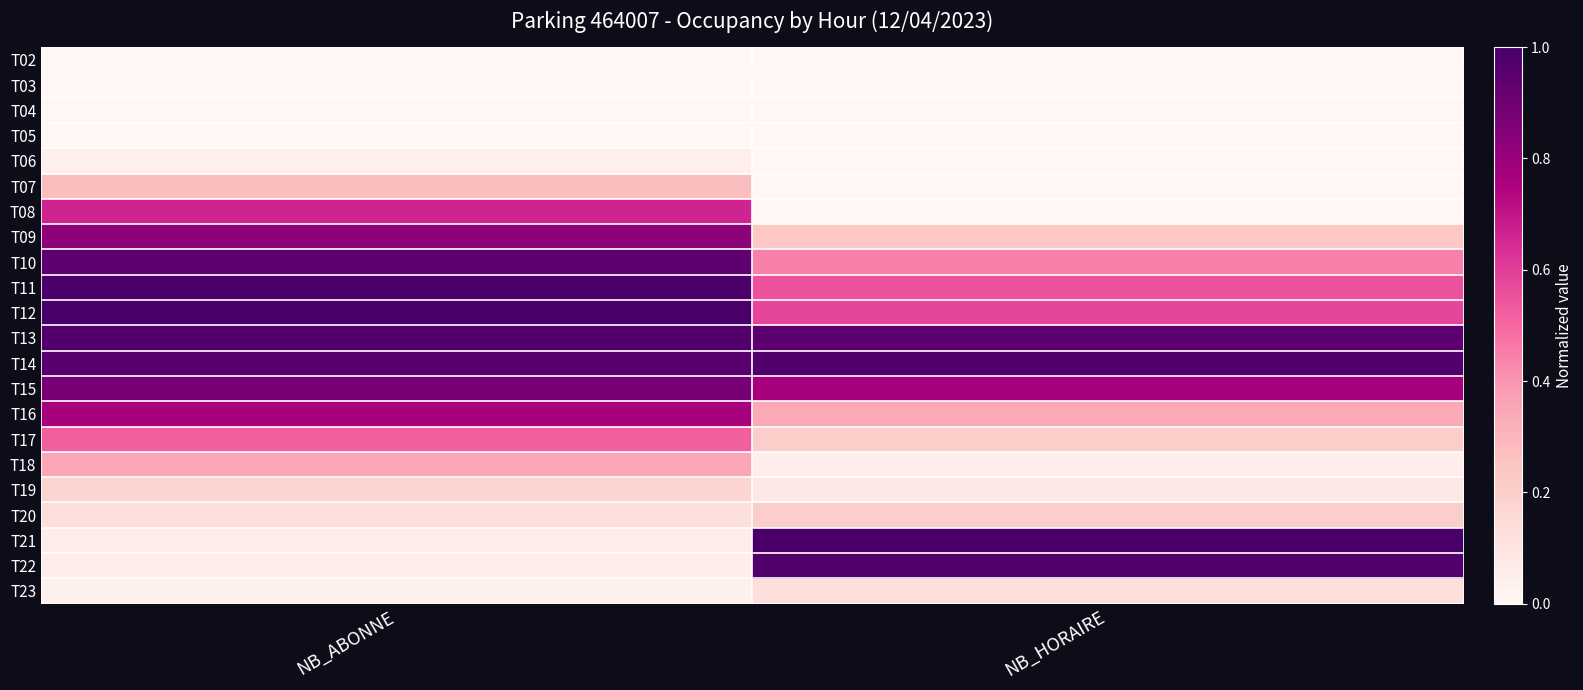

Reading left to right, list all the values displayed in this chart.

T02: NB_ABONNE=0.0	NB_HORAIRE=0.0
T03: NB_ABONNE=0.0	NB_HORAIRE=0.0
T04: NB_ABONNE=0.0	NB_HORAIRE=0.0
T05: NB_ABONNE=0.0	NB_HORAIRE=0.0
T06: NB_ABONNE=0.0	NB_HORAIRE=0.0
T07: NB_ABONNE=0.3	NB_HORAIRE=0.0
T08: NB_ABONNE=0.7	NB_HORAIRE=0.0
T09: NB_ABONNE=0.8	NB_HORAIRE=0.2
T10: NB_ABONNE=0.9	NB_HORAIRE=0.4
T11: NB_ABONNE=1.0	NB_HORAIRE=0.6
T12: NB_ABONNE=1.0	NB_HORAIRE=0.6
T13: NB_ABONNE=1.0	NB_HORAIRE=0.9
T14: NB_ABONNE=1.0	NB_HORAIRE=1.0
T15: NB_ABONNE=0.9	NB_HORAIRE=0.8
T16: NB_ABONNE=0.8	NB_HORAIRE=0.3
T17: NB_ABONNE=0.5	NB_HORAIRE=0.2
T18: NB_ABONNE=0.3	NB_HORAIRE=0.1
T19: NB_ABONNE=0.2	NB_HORAIRE=0.1
T20: NB_ABONNE=0.1	NB_HORAIRE=0.2
T21: NB_ABONNE=0.1	NB_HORAIRE=1.0
T22: NB_ABONNE=0.1	NB_HORAIRE=1.0
T23: NB_ABONNE=0.0	NB_HORAIRE=0.1